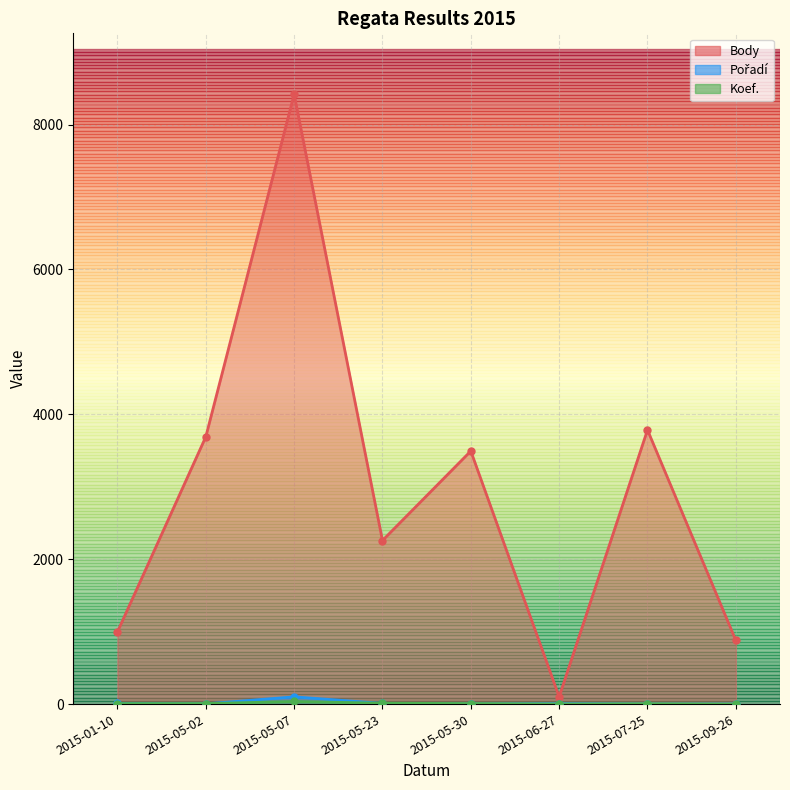

True or false: Body and Koef. cross at least once.

False